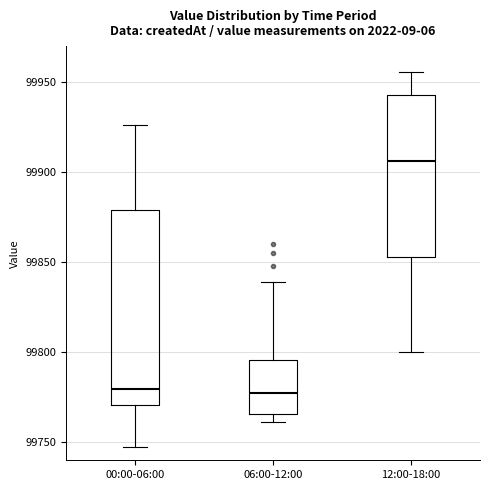

Comparing the boxes themselves (not the whiskers), which one is the tallest?

00:00-06:00